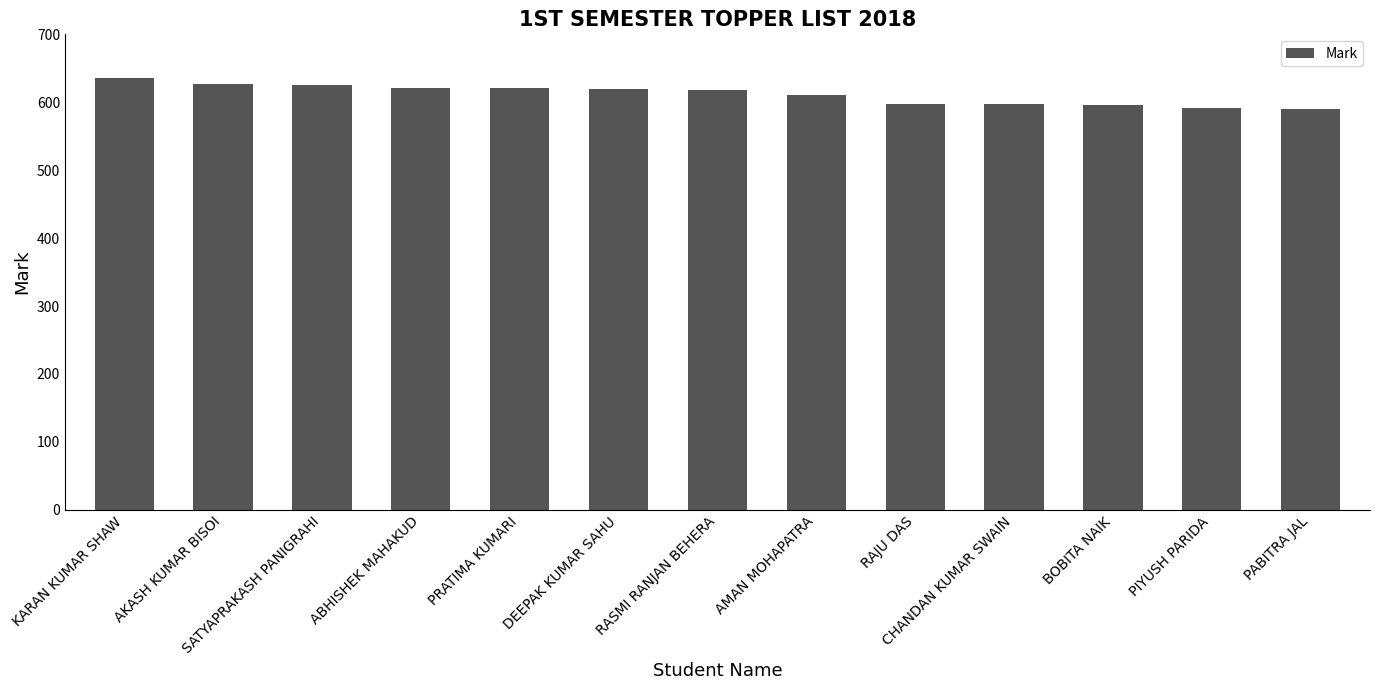

How many values are below 618?

6